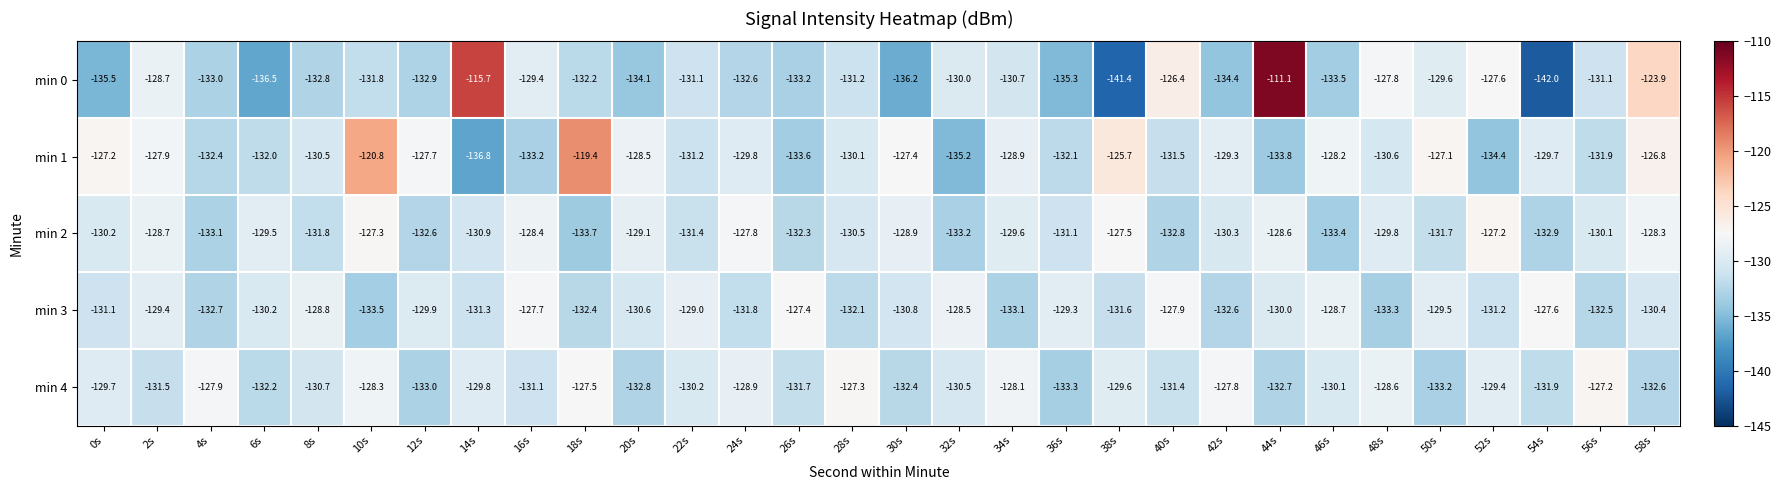

Which series has the widest spread of values?

min 0